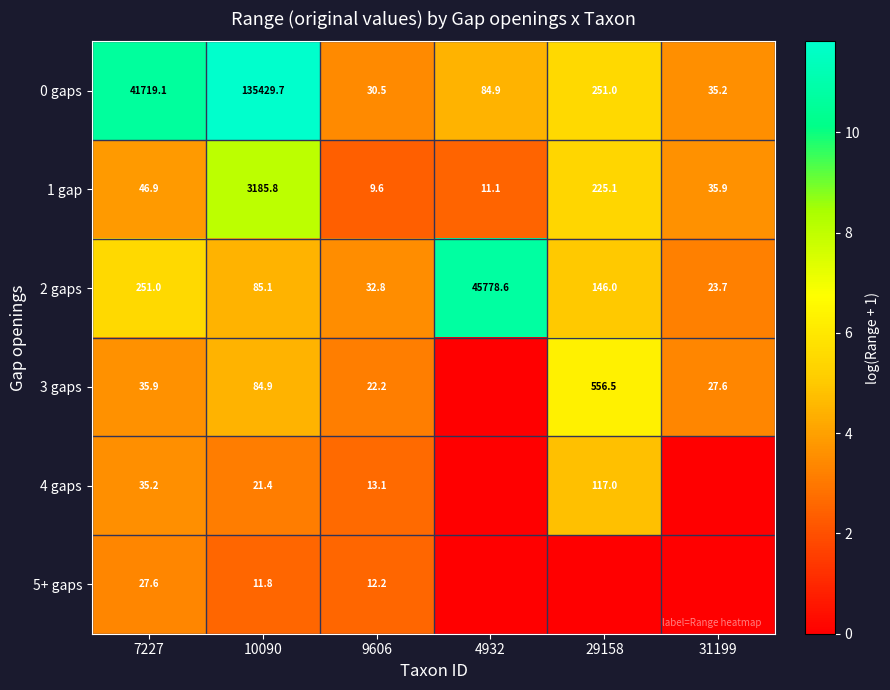

What is the total value across all series at 7227?

42115.7